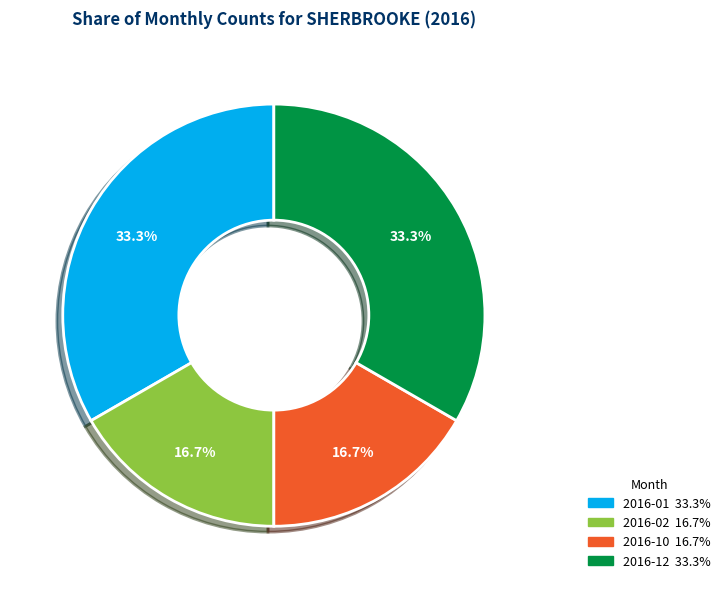

Which has a higher value, 2016-10 or 2016-04?

2016-10